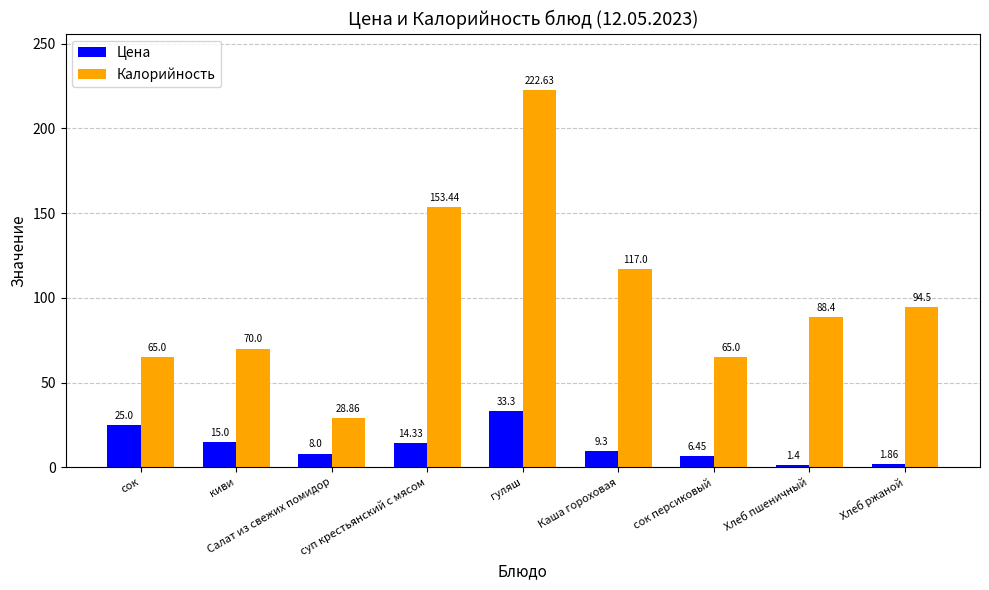

What are all the series names shown in the legend?

Цена, Калорийность